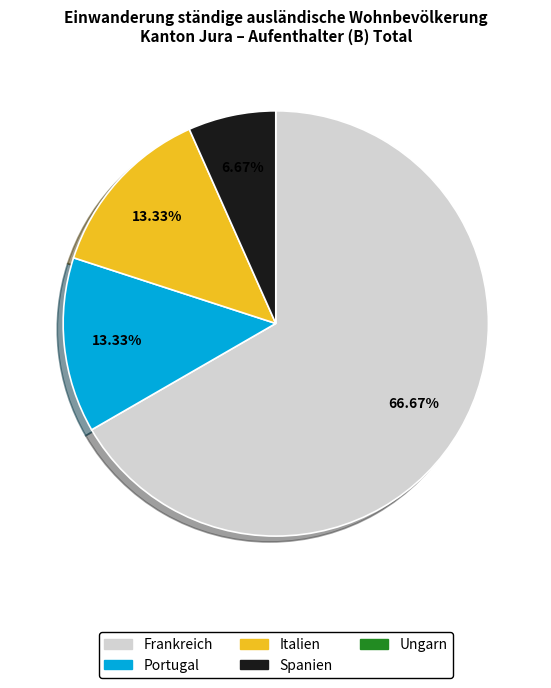

Is there a majority slice in this chart?

Yes